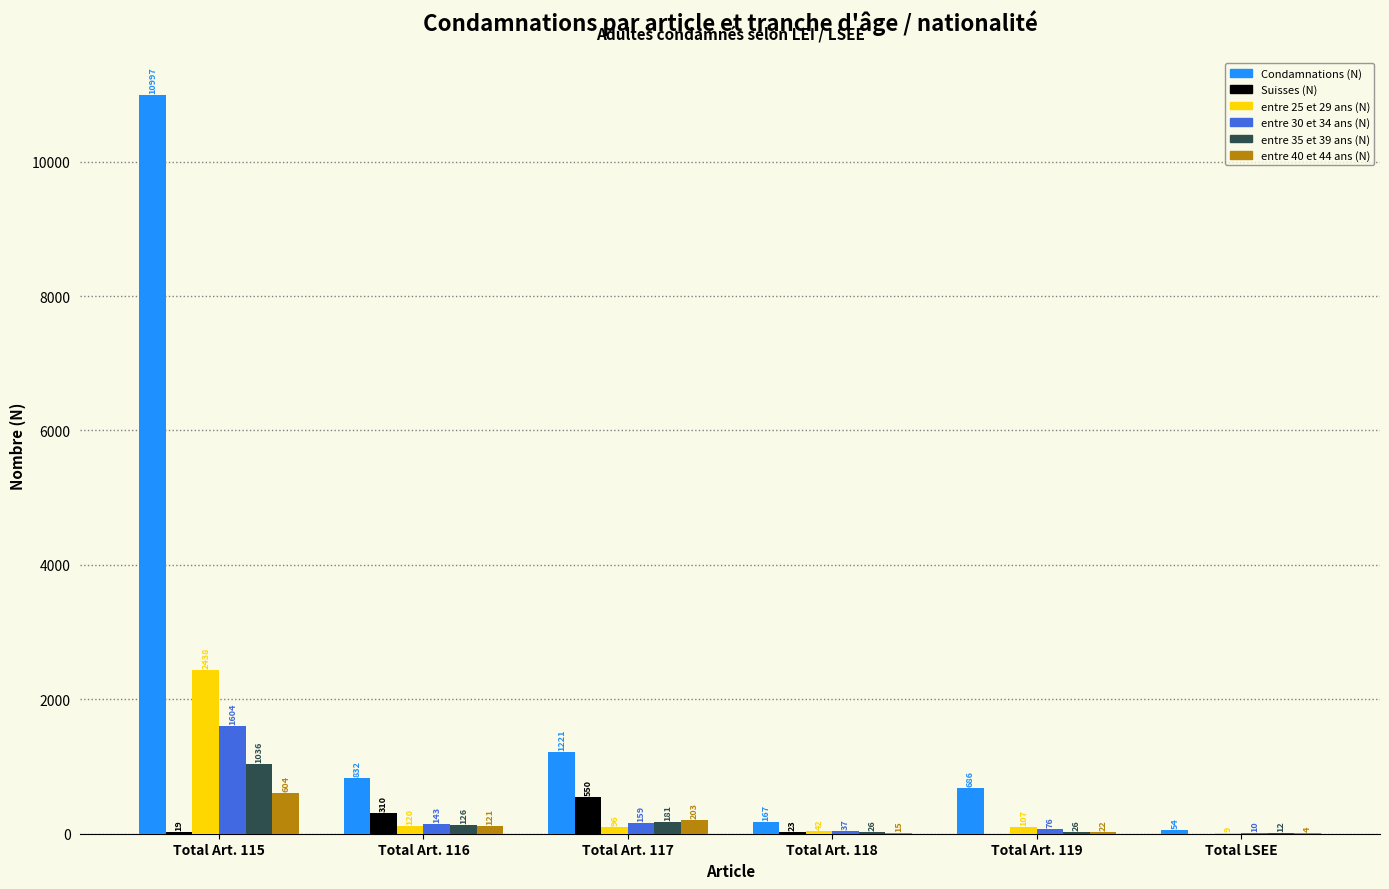

What is the maximum value shown in the chart?

10997